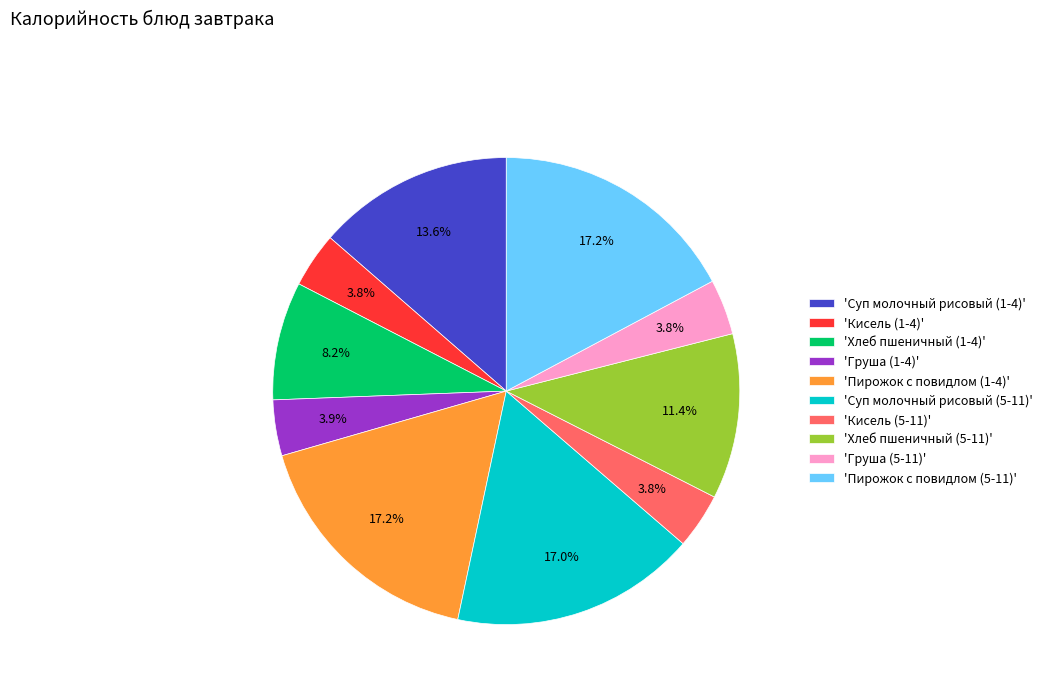

To the nearest percent, what is the average slice percentage?

10%